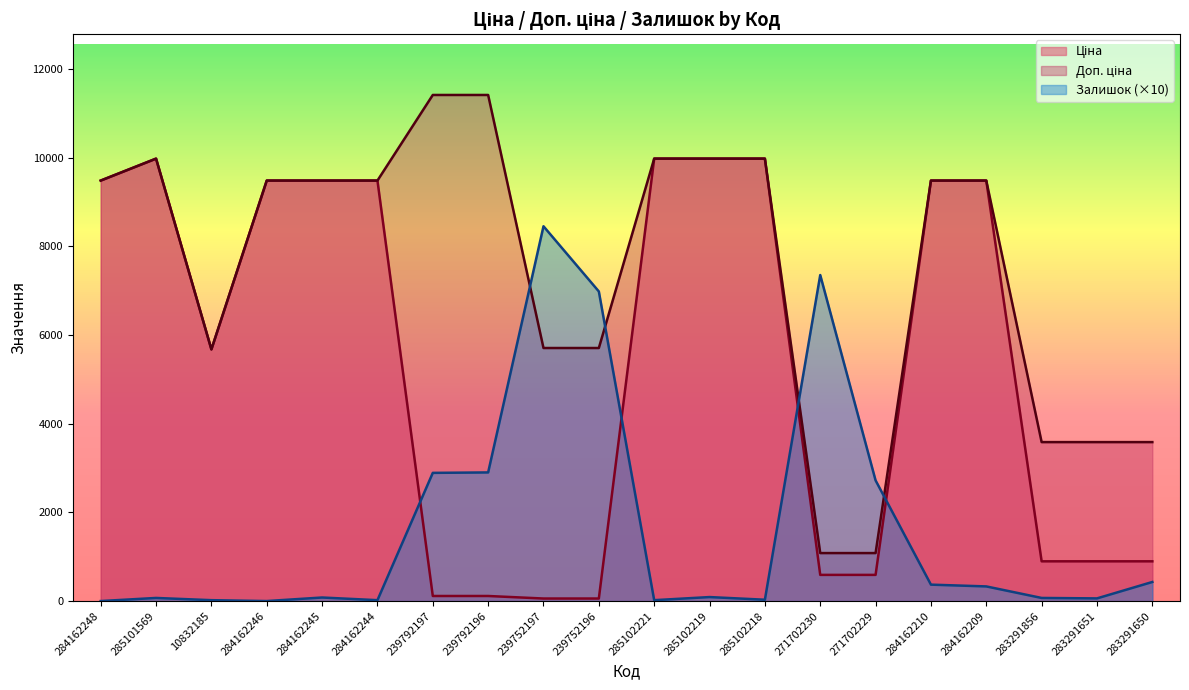

List the series in order of their peak value, lowest first.

Залишок, Ціна, Доп. ціна